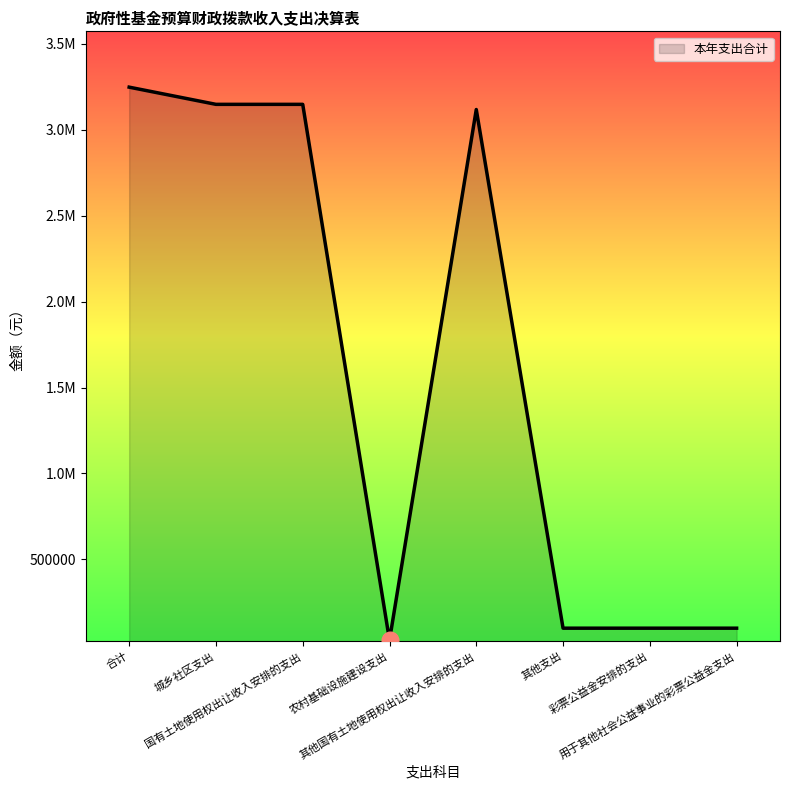

What position from the right is 其他支出?

3